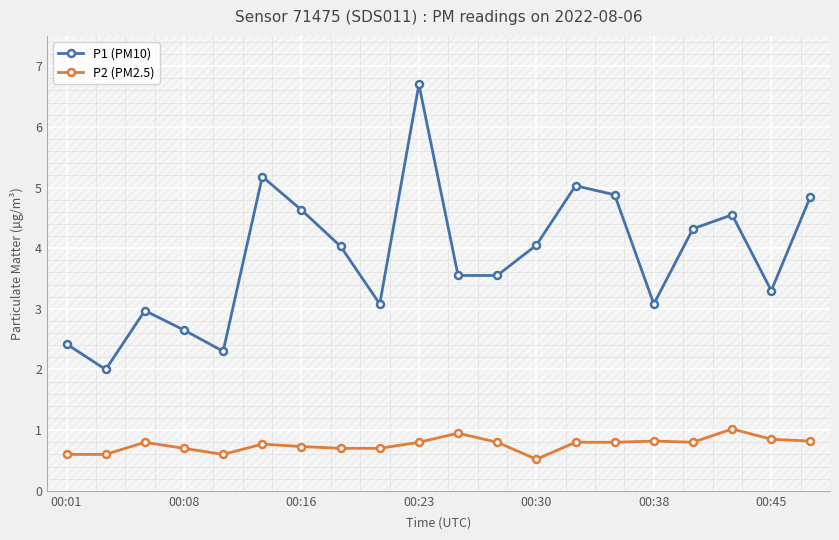

What is the value of the P2 (PM2.5) point at the 5th from the left?

0.6